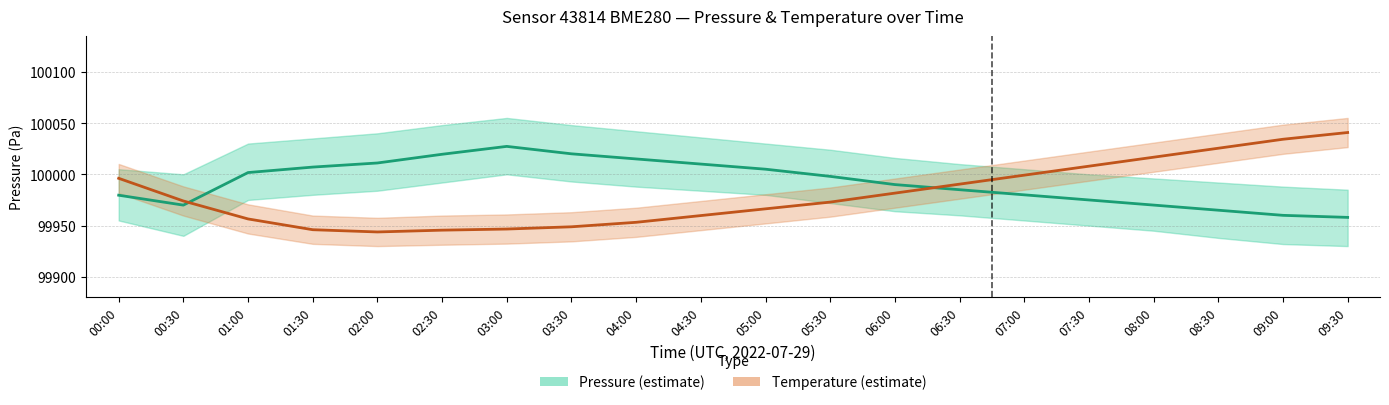

In Temperature, how many points are lower than both neighbors (excluding endpoints)?

1